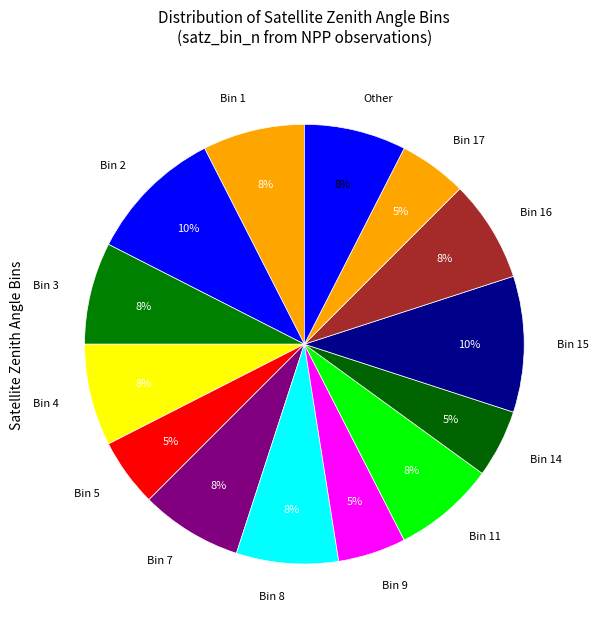

Do Bin 2 and Bin 7 together represent more than half of the pie?

No